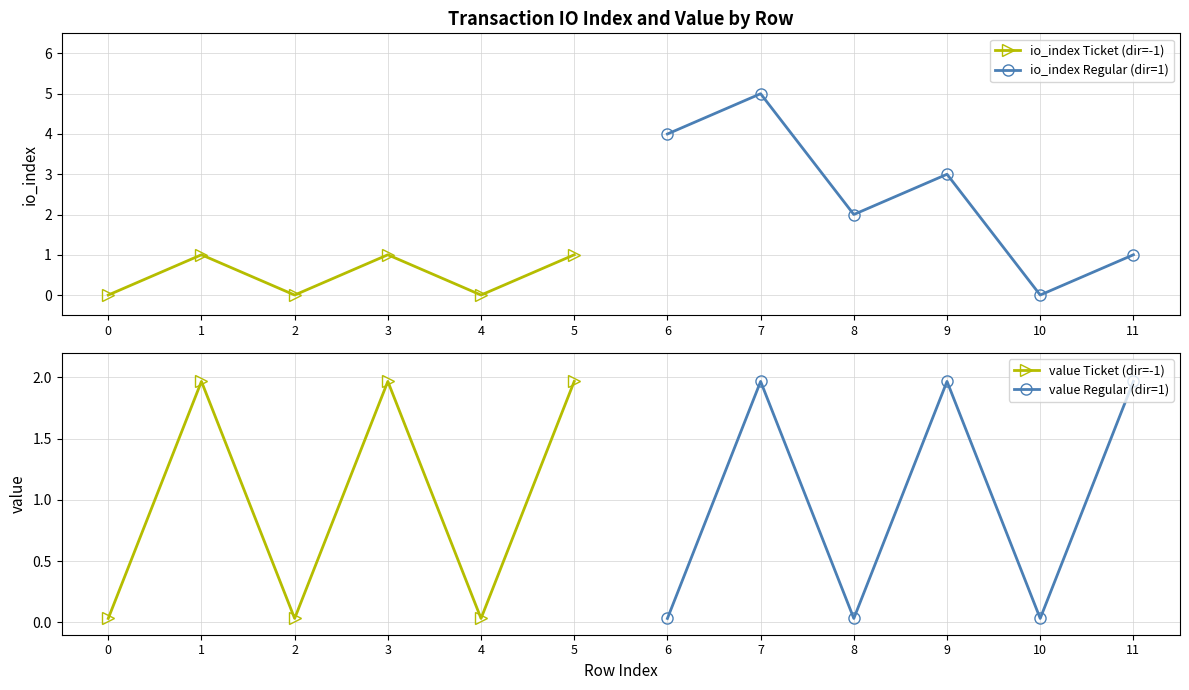

Between 1 and 5, which is larger?

1